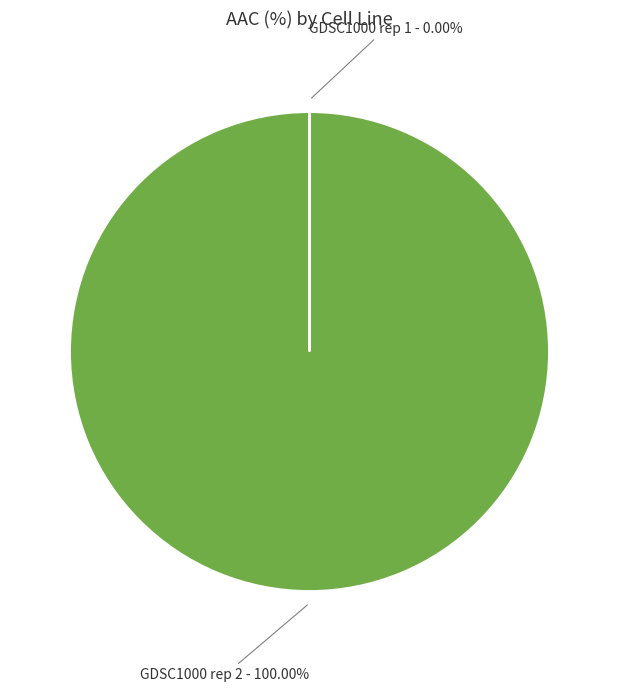

Which category accounts for the majority?

GDSC1000 rep 2